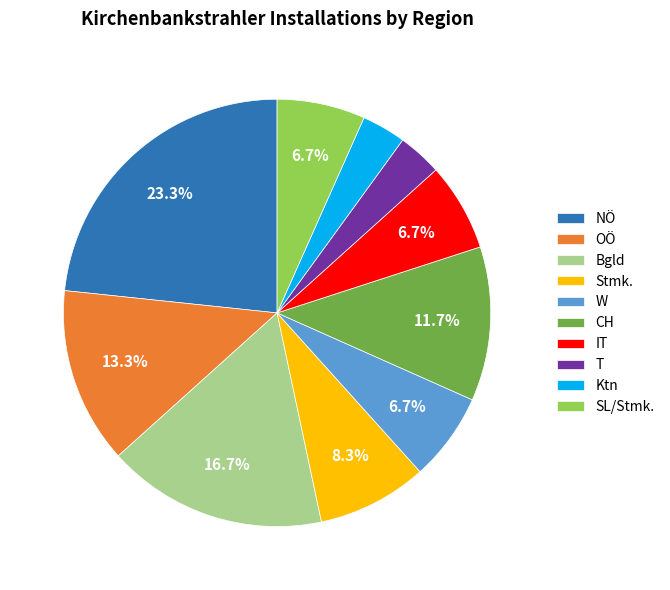

Is it true that SL/Stmk. is 7% of the pie?

True